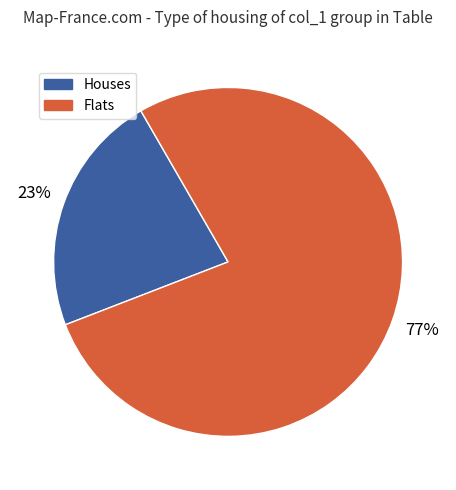

Between Flats and Houses, which is larger?

Flats